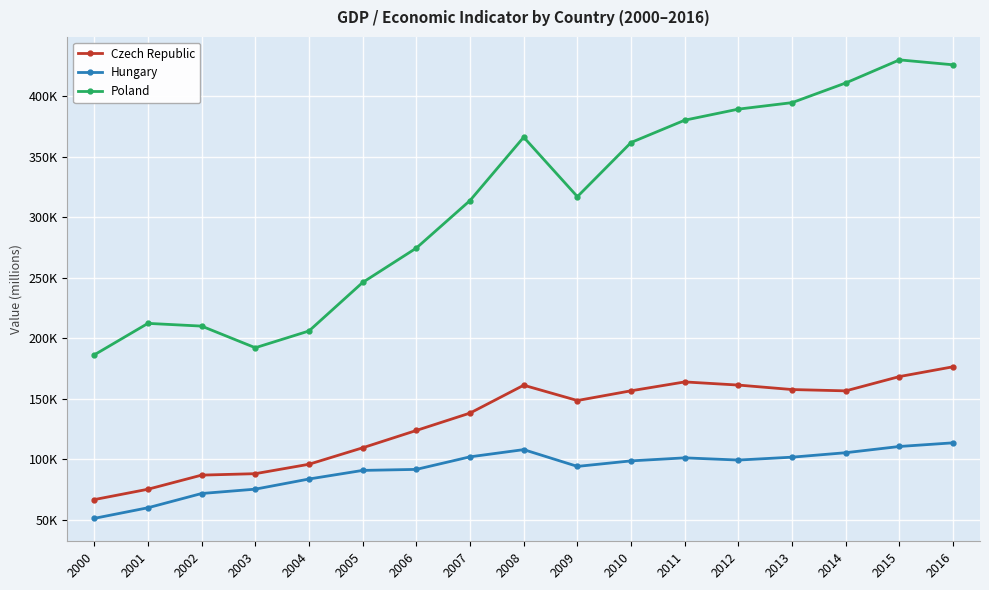

Reading left to right, what are all the values shown in this chart?

Czech Republic: 2000=66839	2001=75388	2002=87055	2003=88249	2004=96028	2005=109628	2006=123943	2007=138303	2008=161313	2009=148682	2010=156718	2011=164040	2012=161434	2013=157742	2014=156660	2015=168473	2016=176564
Hungary: 2000=51339	2001=60092	2002=71871	2003=75463	2004=83840	2005=90949	2006=91792	2007=102169	2008=108121	2009=94262	2010=98826	2011=101317	2012=99502	2013=101887	2014=105574	2015=110723	2016=113731
Poland: 2000=186376	2001=212405	2002=210146	2003=192274	2004=206120	2005=246201	2006=274603	2007=313874	2008=366182	2009=317083	2010=361804	2011=380242	2012=389377	2013=394734	2014=411005	2015=430055	2016=425980